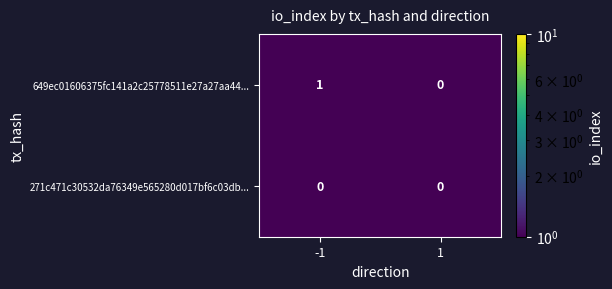

Reading right to left, what are all the values shown in this chart?

649ec01606375fc141a2c25778511e27a27aa44...: 1=0	-1=1
271c471c30532da76349e565280d017bf6c03db...: 1=0	-1=0